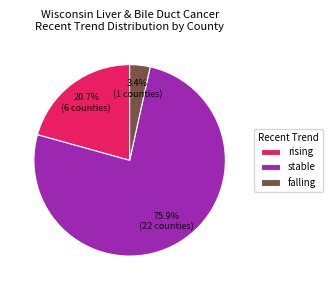

To the nearest percent, what is the combined percentage of stable and rising?

97%